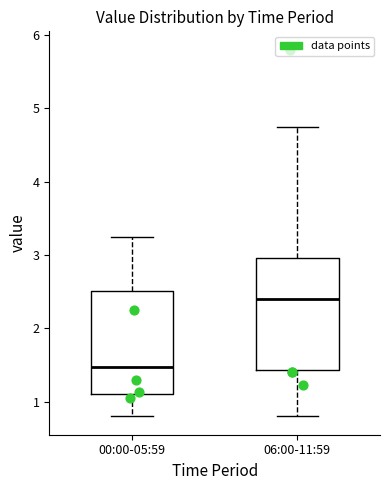

Comparing the boxes themselves (not the whiskers), which one is the tallest?

06:00-11:59